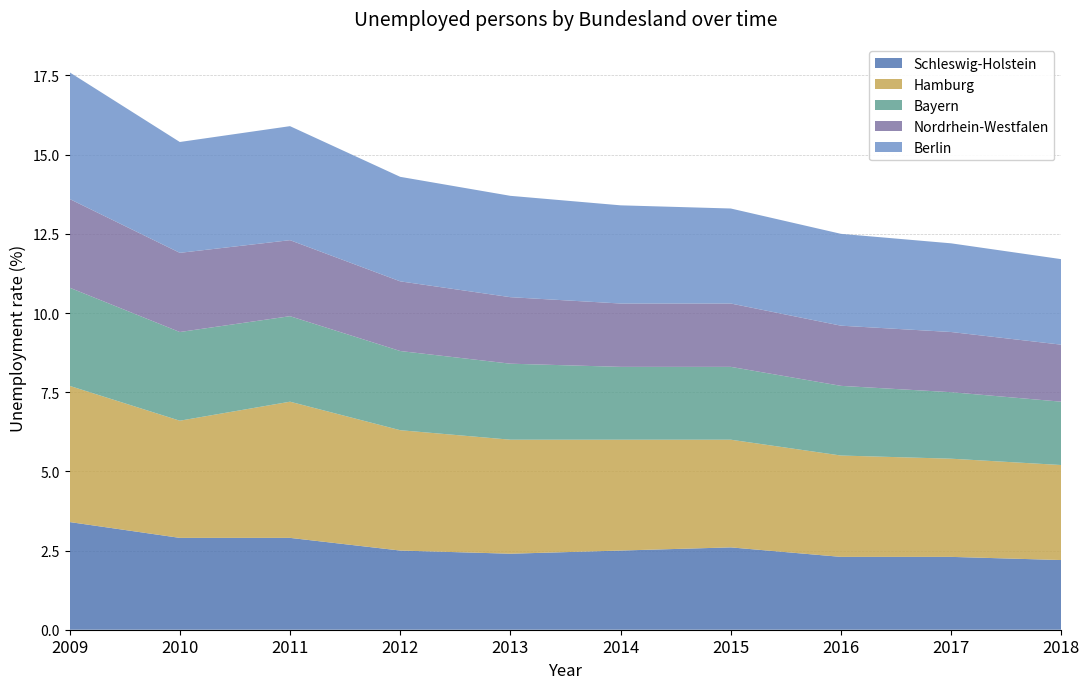

Reading left to right, extract all data points from this chart.

Schleswig-Holstein: 3.4	2.9	2.9	2.5	2.4	2.5	2.6	2.3	2.3	2.2
Hamburg: 4.3	3.7	4.3	3.8	3.6	3.5	3.4	3.2	3.1	3.0
Bayern: 3.1	2.8	2.7	2.5	2.4	2.3	2.3	2.2	2.1	2.0
Nordrhein-Westfalen: 2.8	2.5	2.4	2.2	2.1	2.0	2.0	1.9	1.9	1.8
Berlin: 4.0	3.5	3.6	3.3	3.2	3.1	3.0	2.9	2.8	2.7